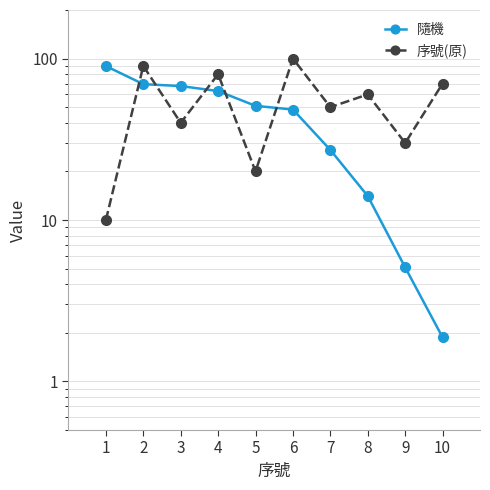

What is the value of the 序號(原) point at the 7th from the left?

50.0